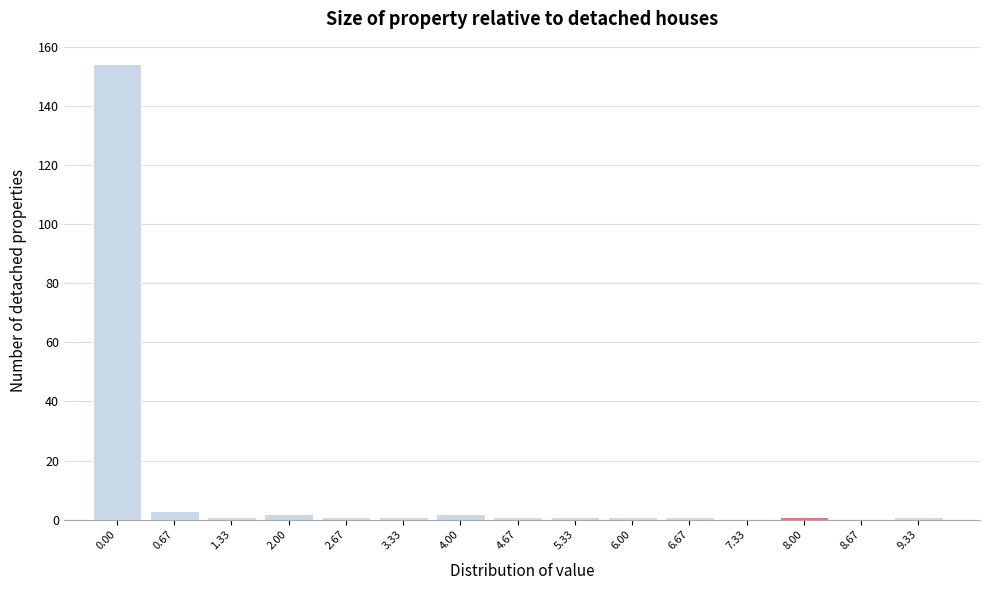

Reading left to right, transcribe all the data shown in this chart.

0.00=154	0.67=3	1.33=1	2.00=2	2.67=1	3.33=1	4.00=2	4.67=1	5.33=1	6.00=1	6.67=1	7.33=0	8.00=1	8.67=0	9.33=1